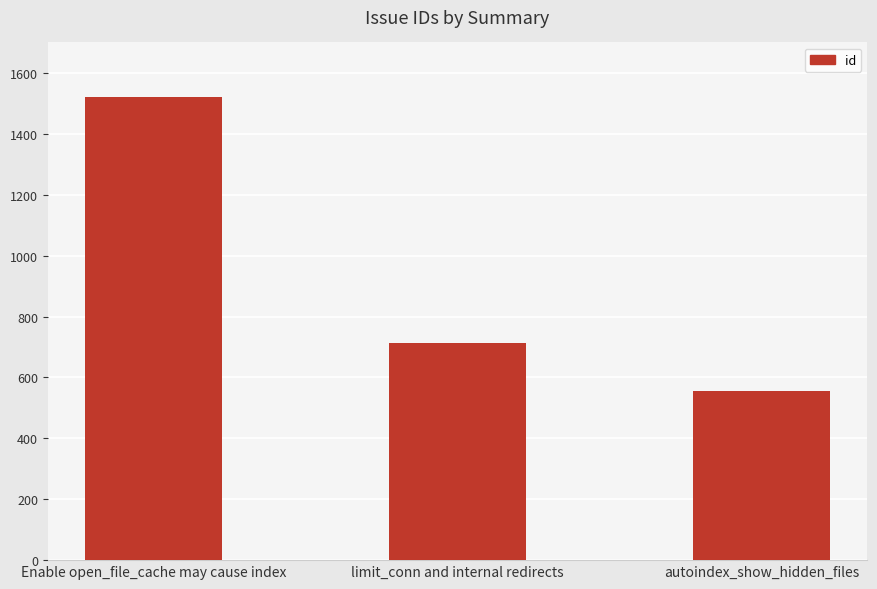

Reading left to right, transcribe all the data shown in this chart.

Enable open_file_cache may cause index=1521	limit_conn and internal redirects=712	autoindex_show_hidden_files=557